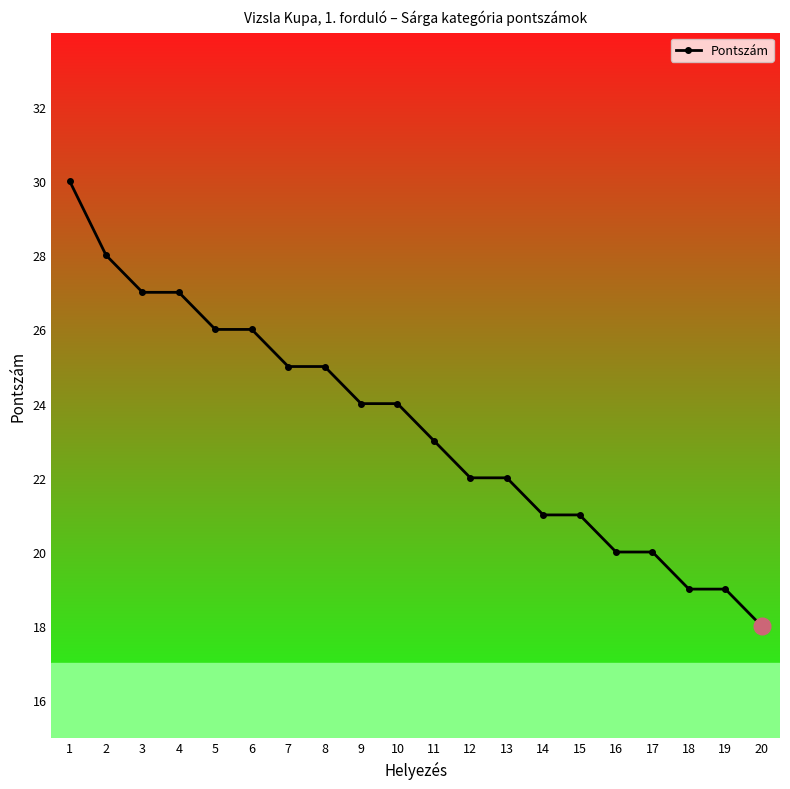

At which category does the chart reach its minimum across all series?

20